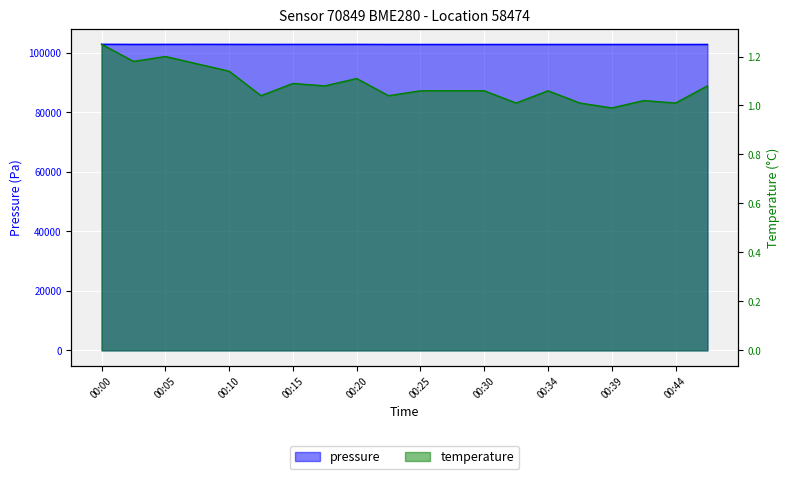

The value of temperature at 00:13 is 1.7. True or false?

False